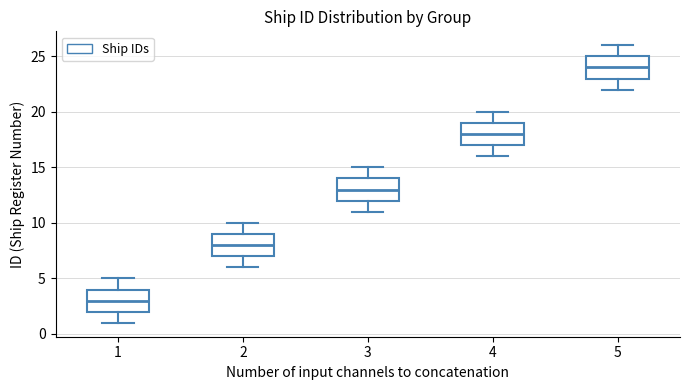

Reading left to right, transcribe this box plot: for each box, give where its median line is, the range the box spans, and where its two whiskers end, as read against the y-axis. The values are not printed on the chart, so give them approximately, as read against the axis.

1: median 3, box 2 to 4, whiskers 1 to 5
2: median 8, box 7 to 9, whiskers 6 to 10
3: median 13, box 12 to 14, whiskers 11 to 15
4: median 18, box 17 to 19, whiskers 16 to 20
5: median 24, box 23 to 25, whiskers 22 to 26